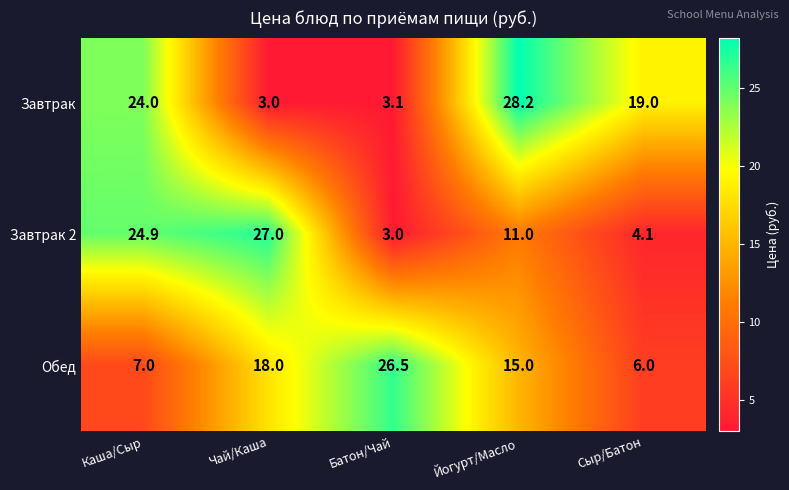

What is the average value of the Завтрак 2 series?

14.0